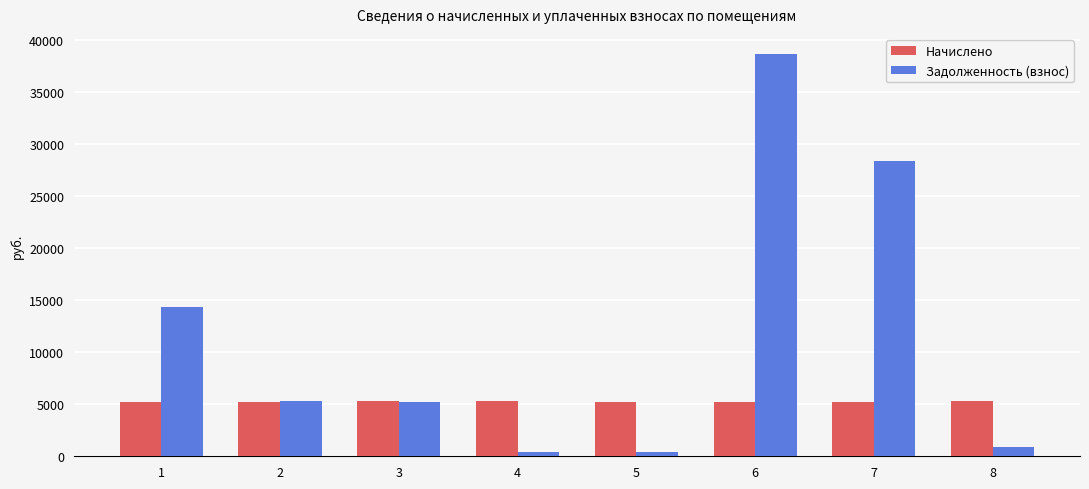

What is the greatest value displayed?

38640.4